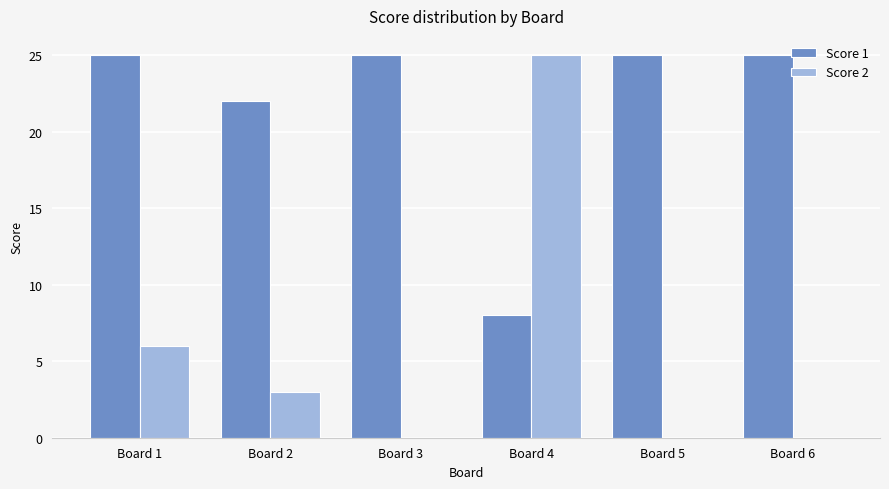

Which series changed the most between Board 1 and Board 5?

Score 2